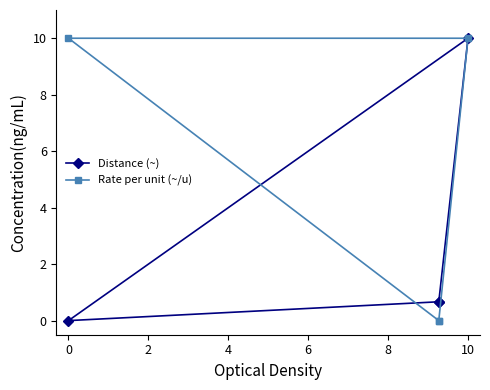

True or false: Distance (~) has a value of 17.6 at 10.

False